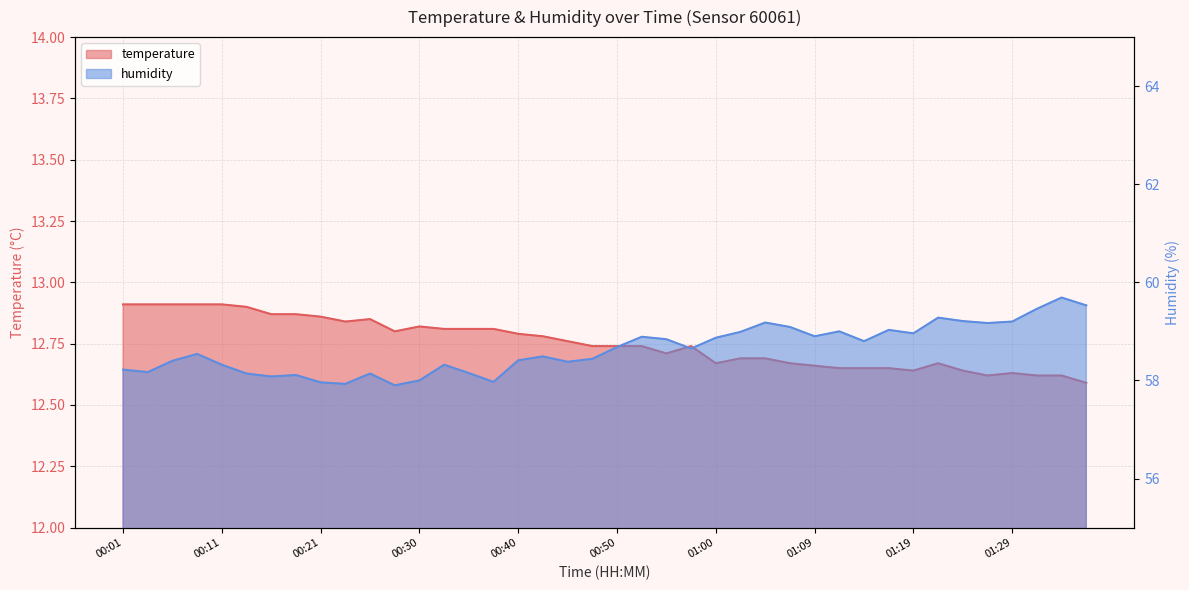

True or false: humidity has more than 2 points higher than both neighbors.

True